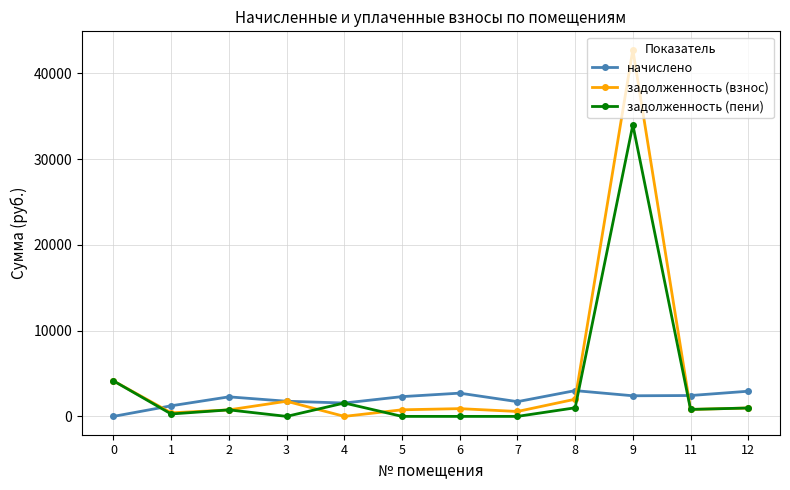

The value of задолженность (пени) at 3 is 0.0. True or false?

True